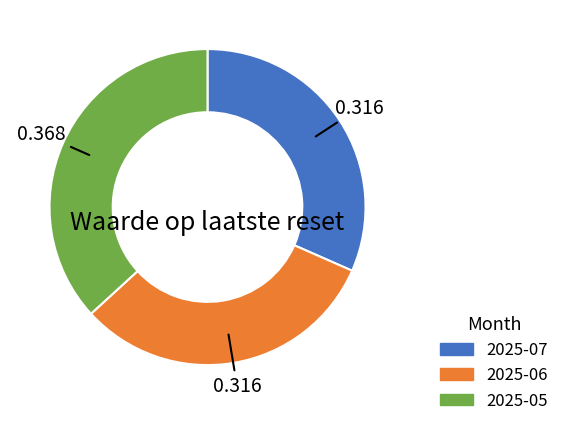

How many segments does this pie chart have?

3